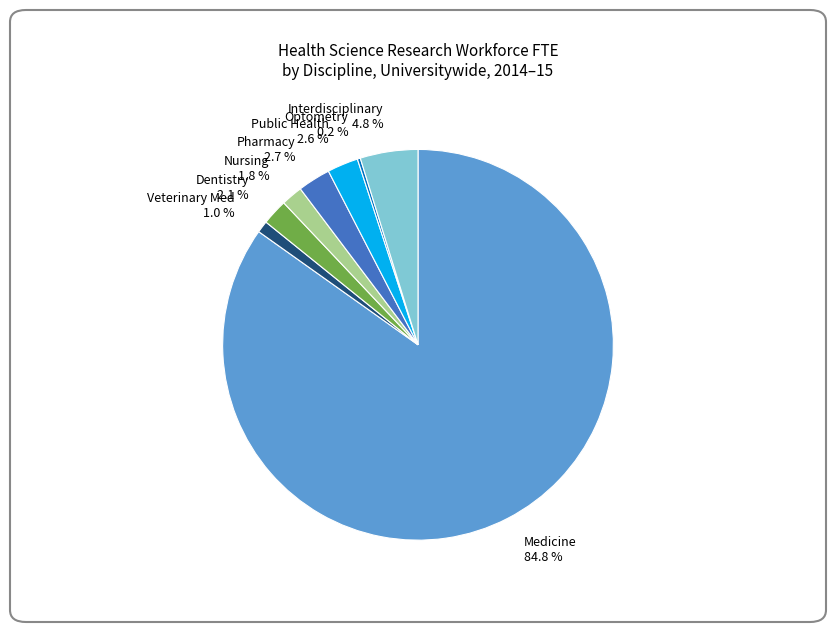

Which category accounts for the majority?

Medicine